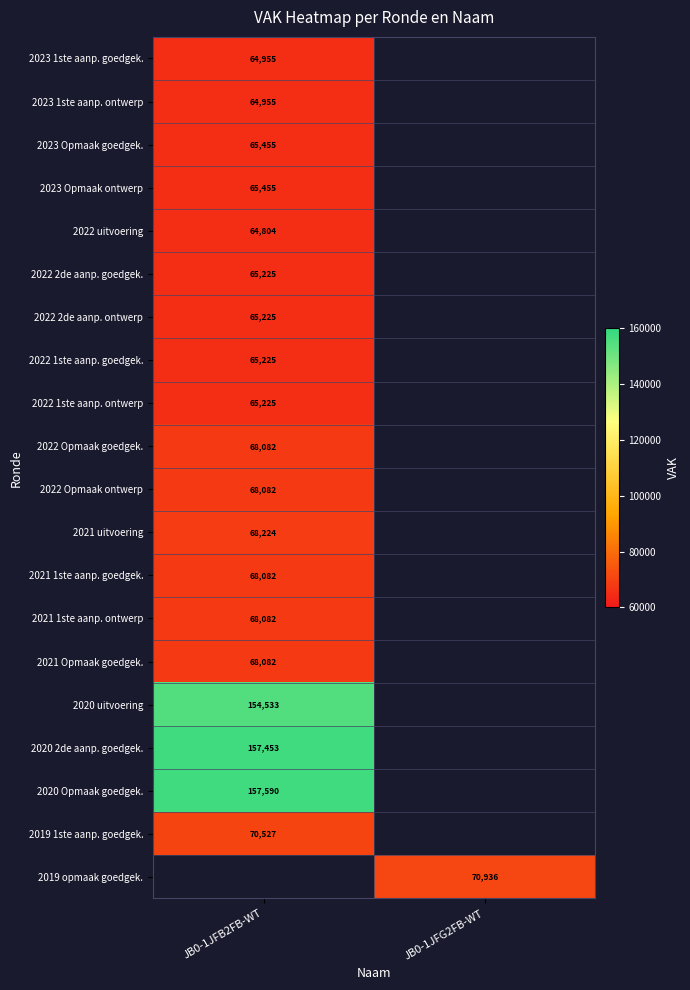

Which category has the highest value across all series?

JB0-1JFB2FB-WT